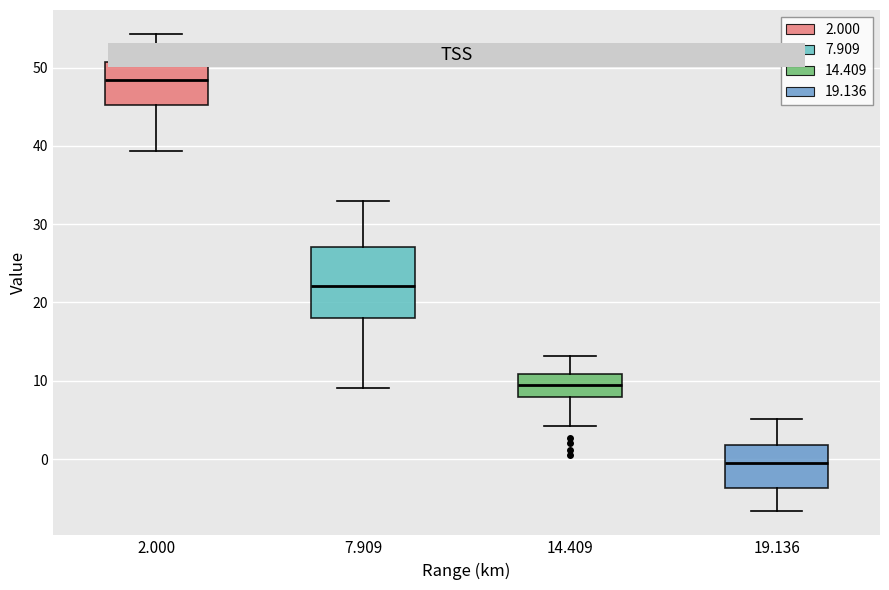

Which box's median line is the lowest?

19.136